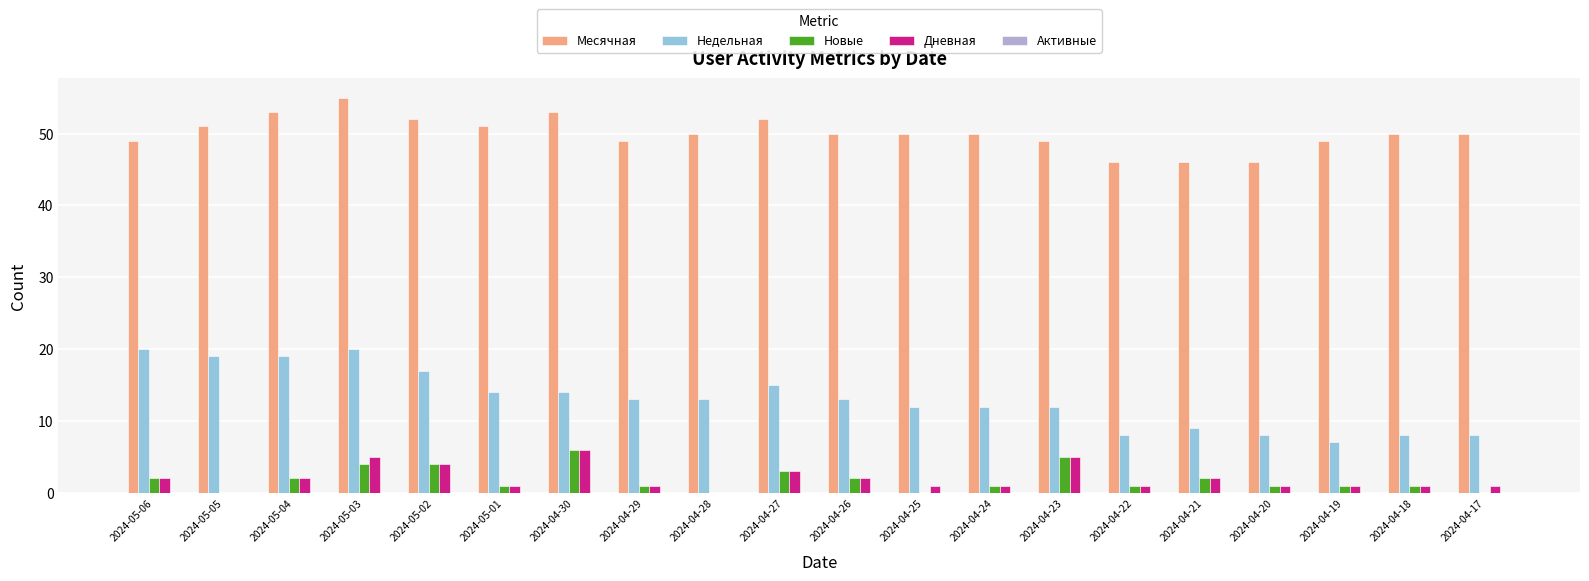

Count the Дневная values in the range 1 to 3.

14